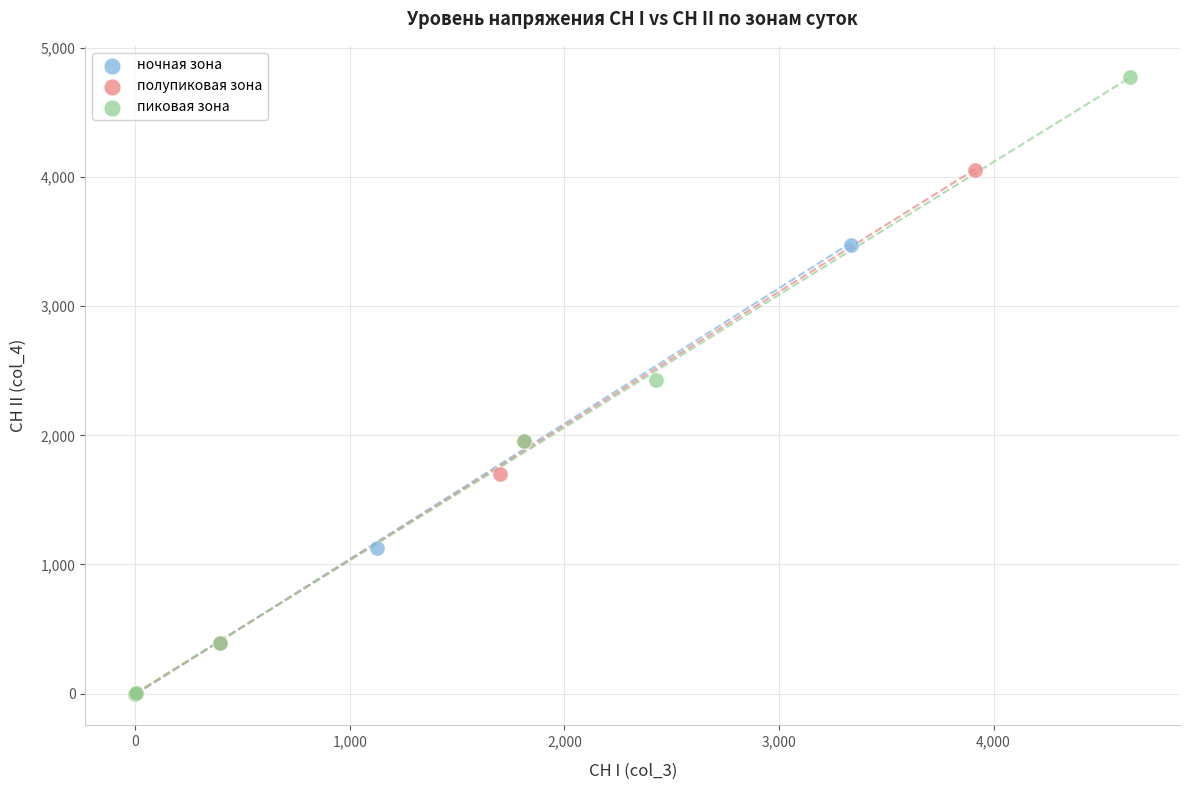

What are all the series names shown in the legend?

ночная зона, полупиковая зона, пиковая зона